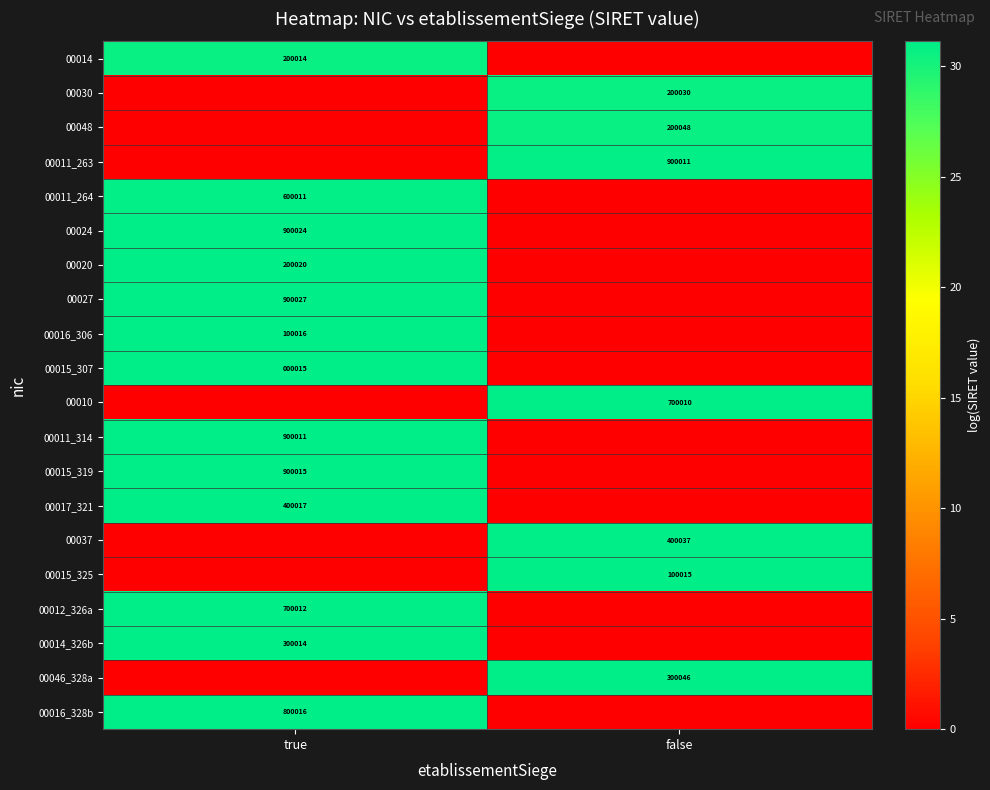

Is the value of 00011_263 at false greater than the value of 00015_325 at false?

Yes